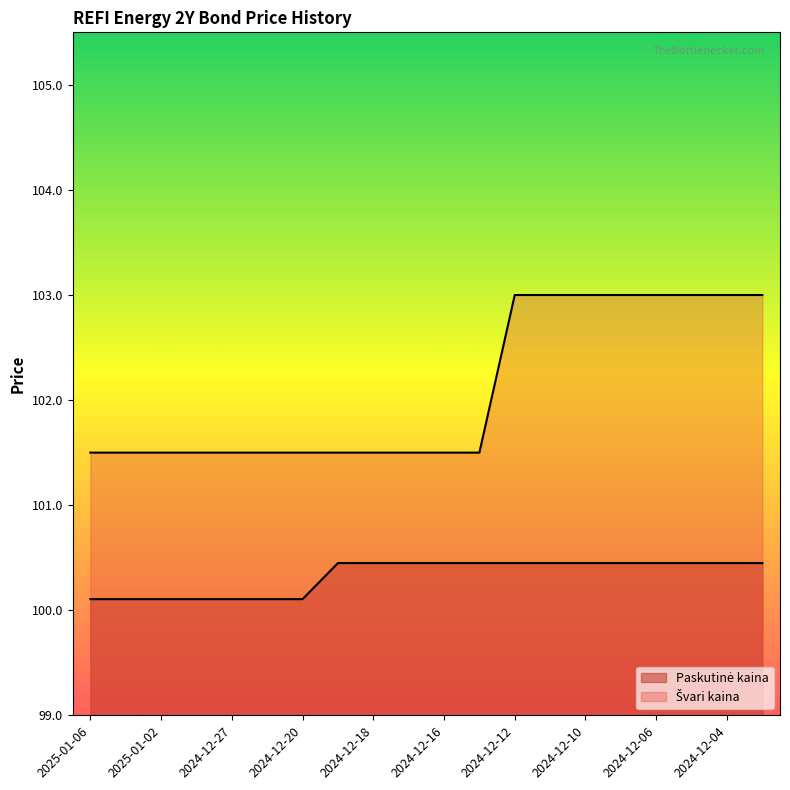

What position from the right is 2024-12-27?

16